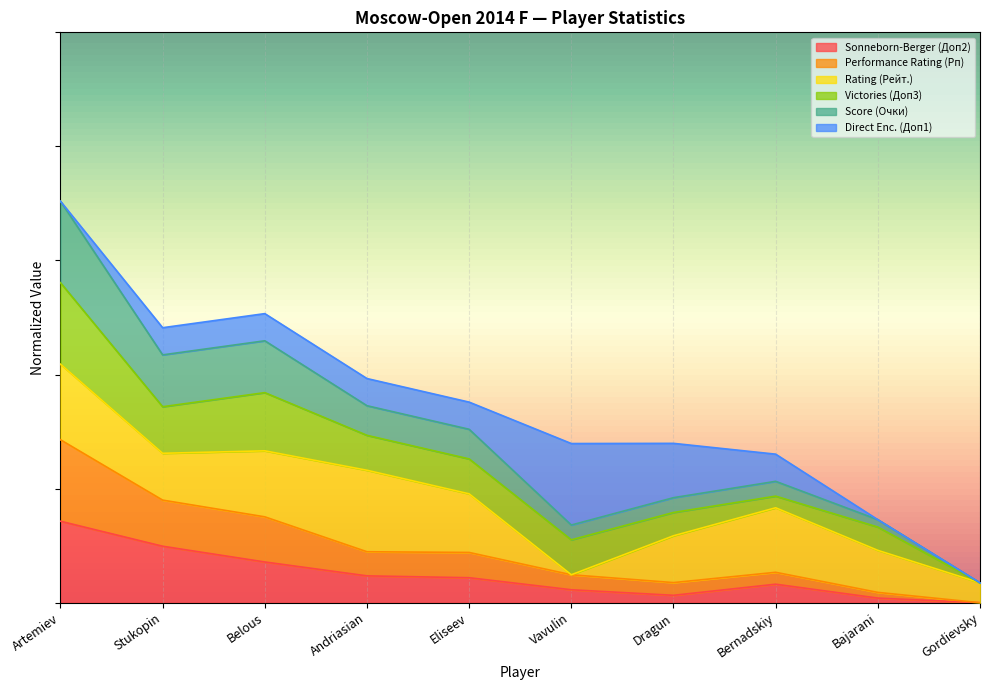

Does the chart display data point markers on the line(s)?

No